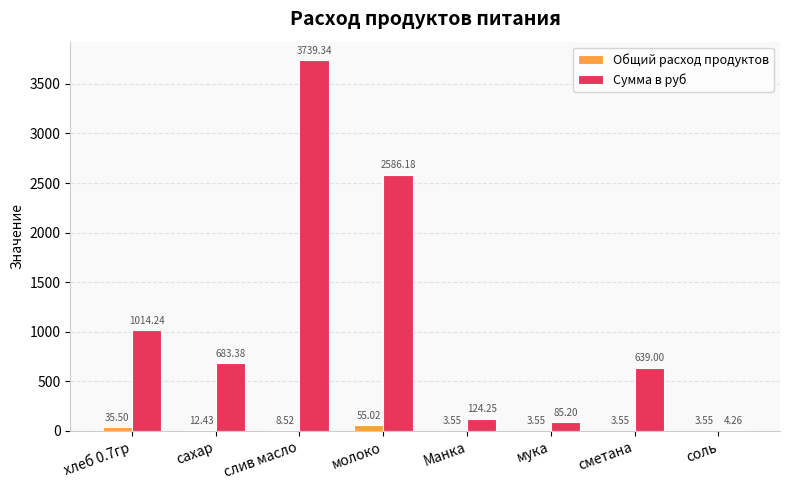

Where is Сумма в руб nearest to the value 1871?

молоко